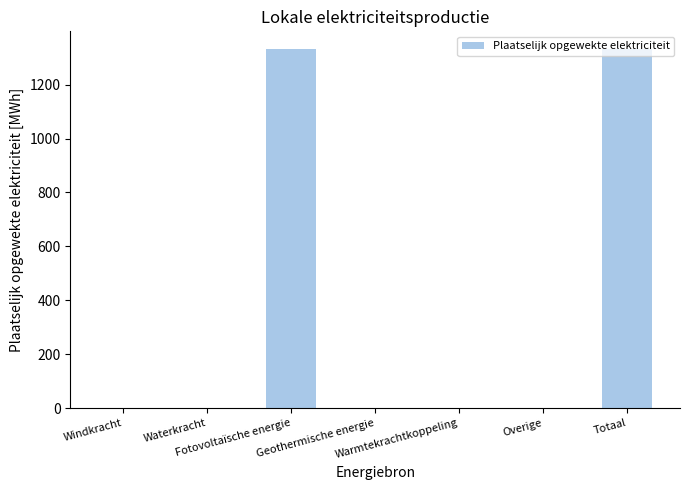

What is the maximum value shown in the chart?

1330.8